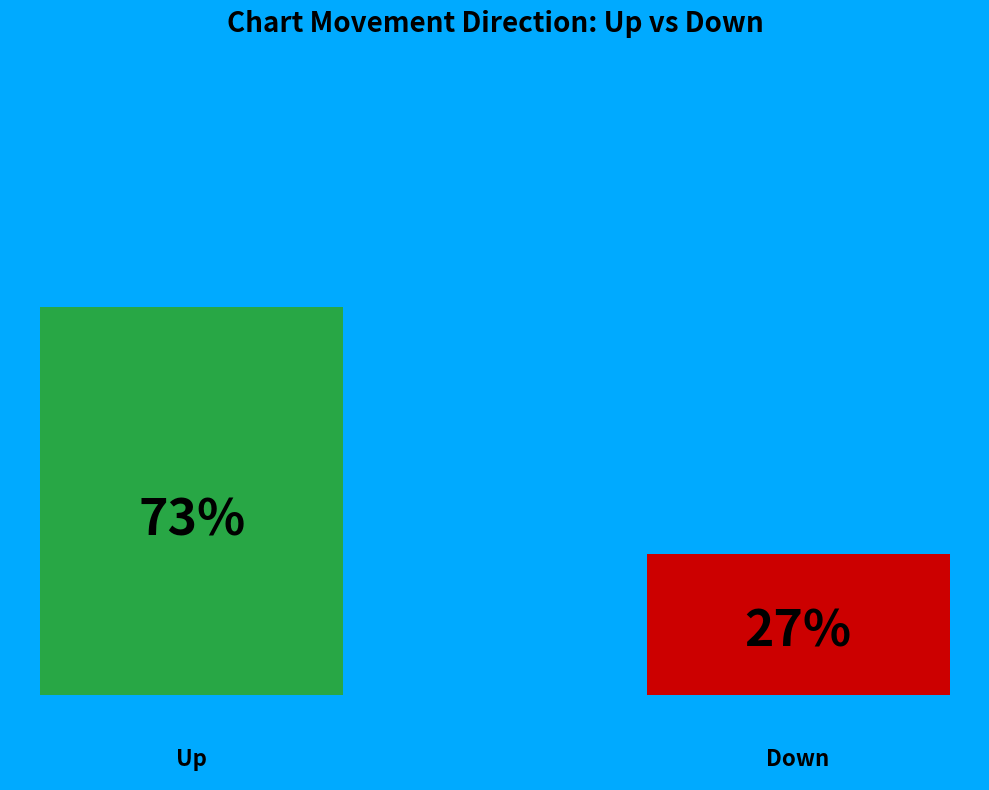

Does the chart contain any negative values?

No